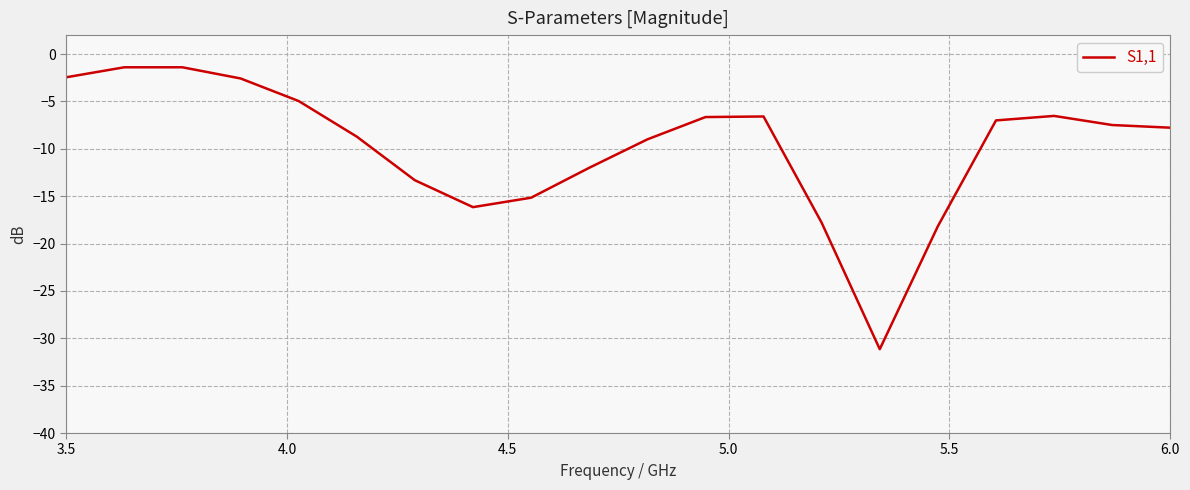

What is the difference between the maximum and minimum values?

29.8